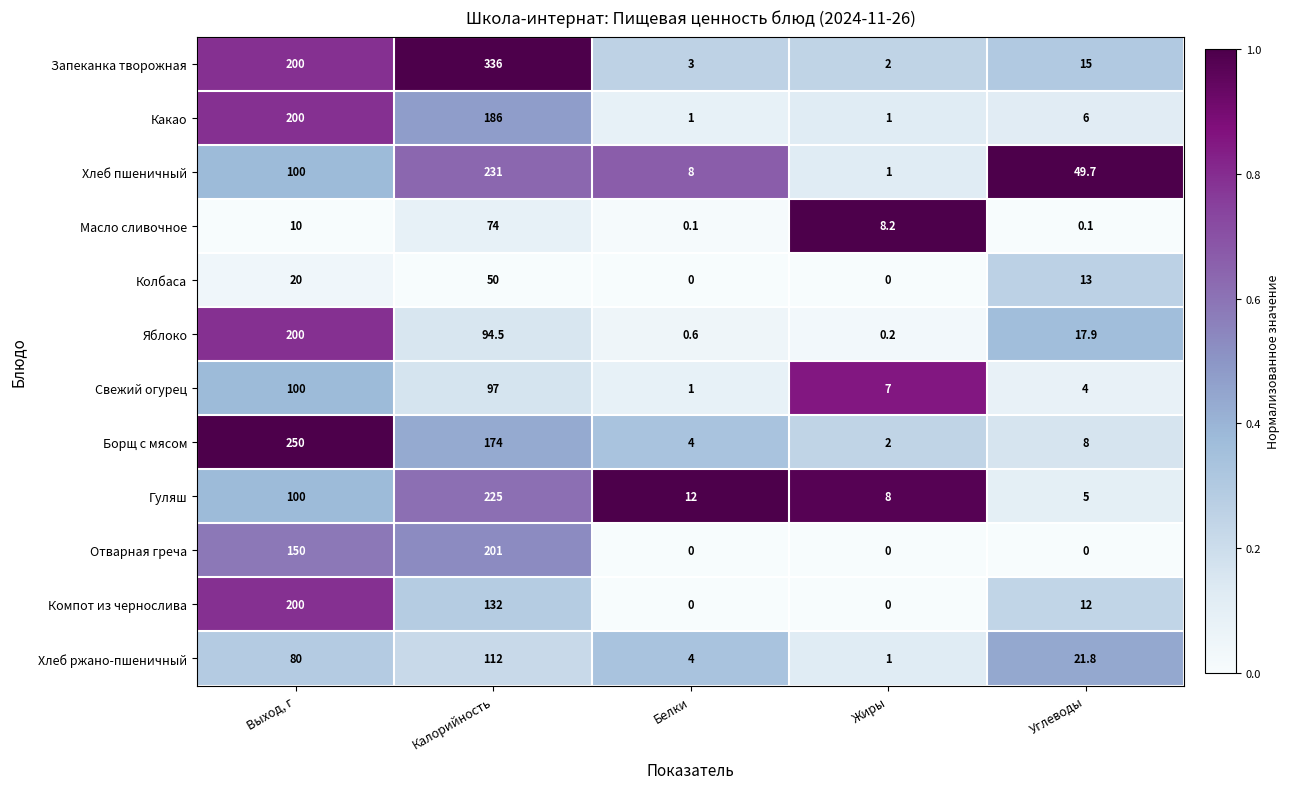

How many data points does each series have?

5